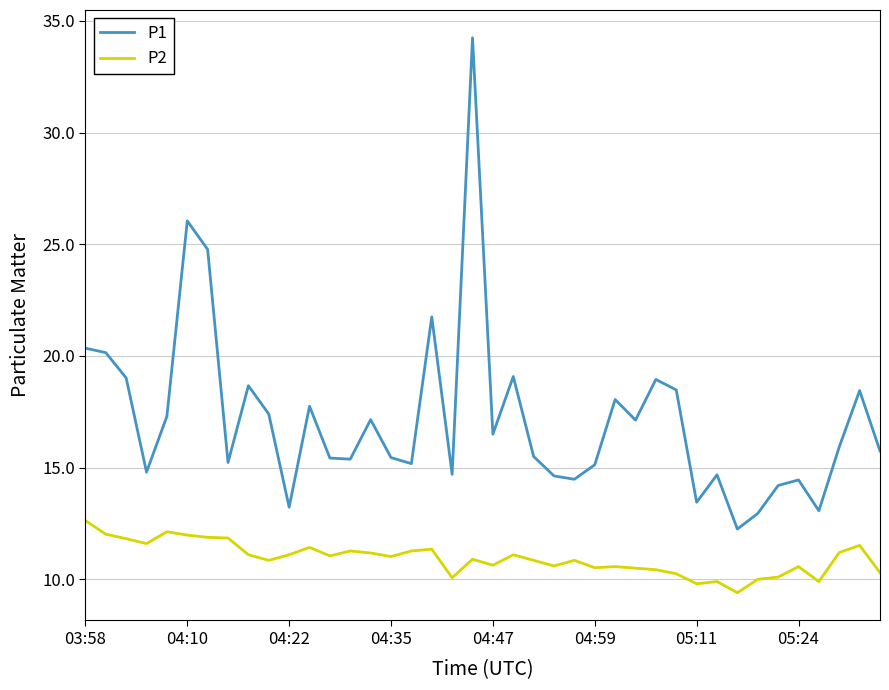

What is the difference between the second highest and minimum values in the P2 series?

2.7